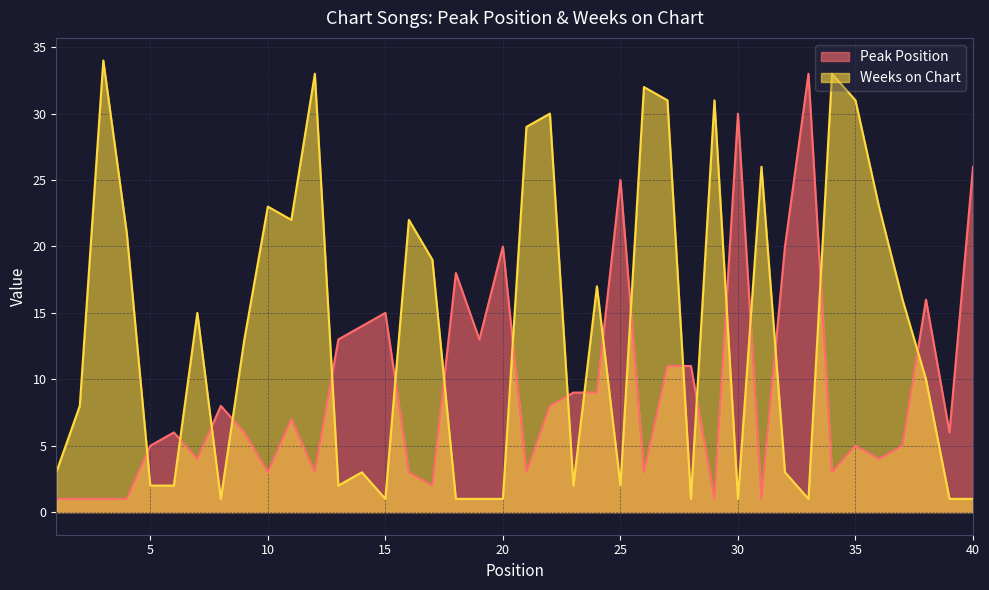

Which series ends up on top after the final intersection of Peak Position and Weeks on Chart?

Peak Position